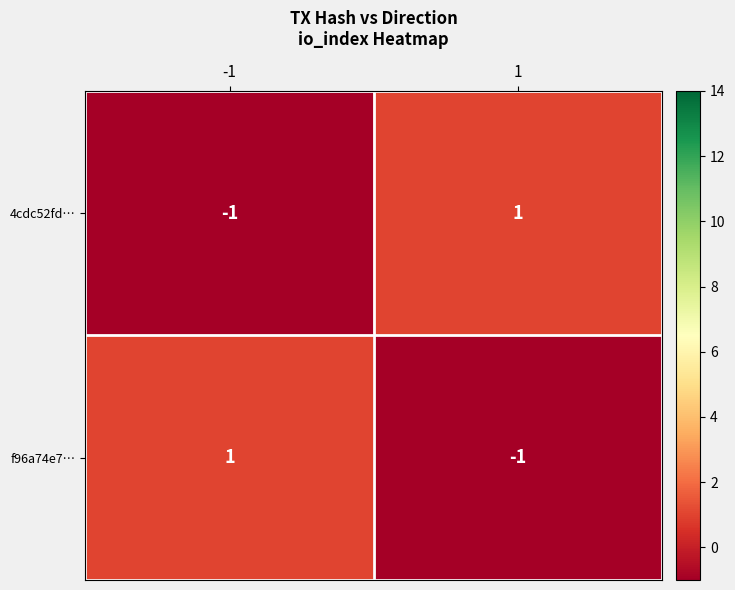

At -1, list the series in order from smallest to largest.

4cdc52fd…, f96a74e7…